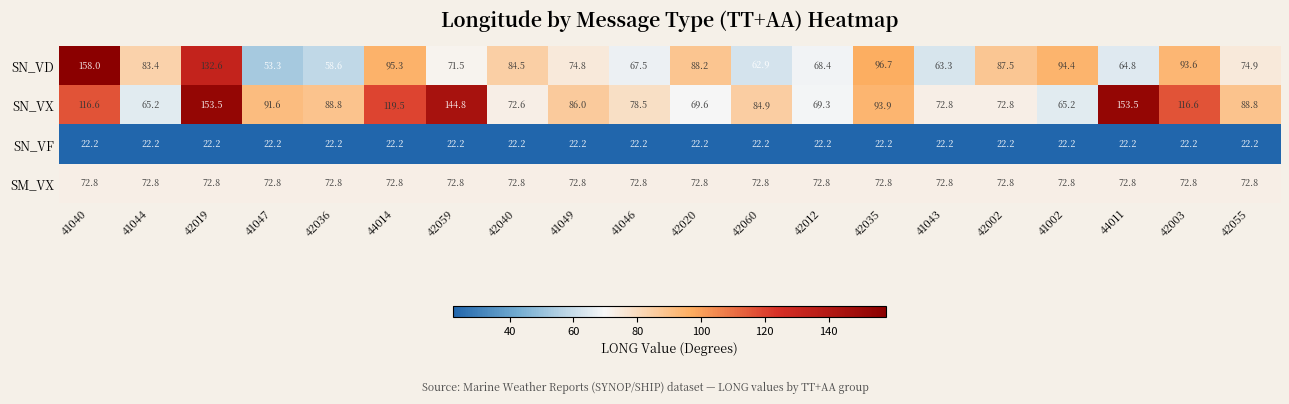

Which label corresponds to the largest value in the chart?

41040